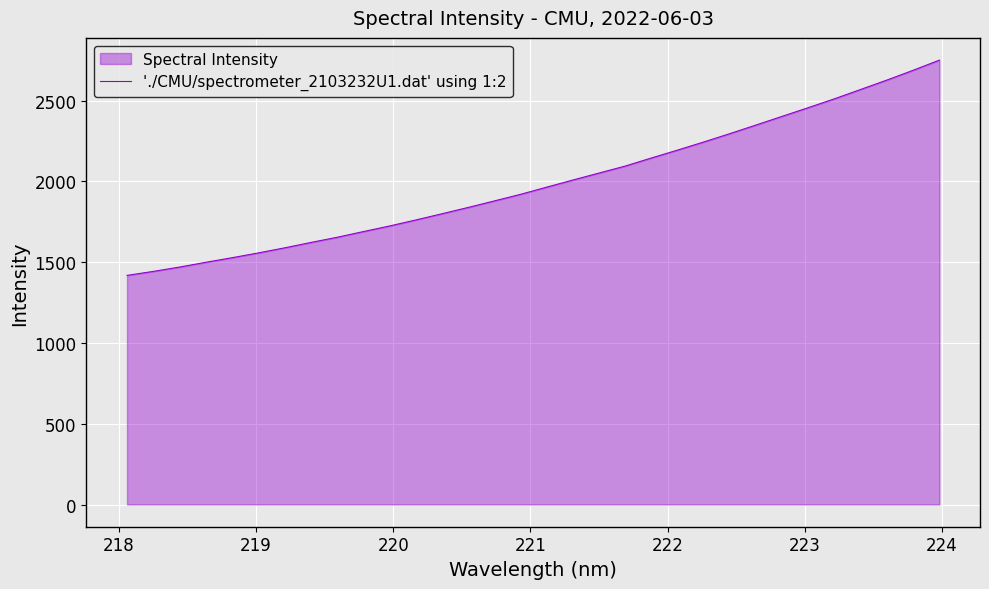

True or false: there are more than 2 points higher than both neighbors.

False